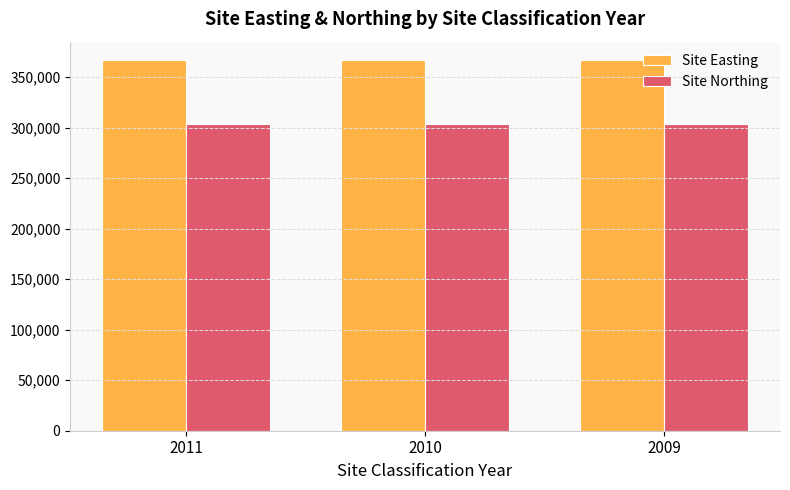

How many bars are there in each group?

2